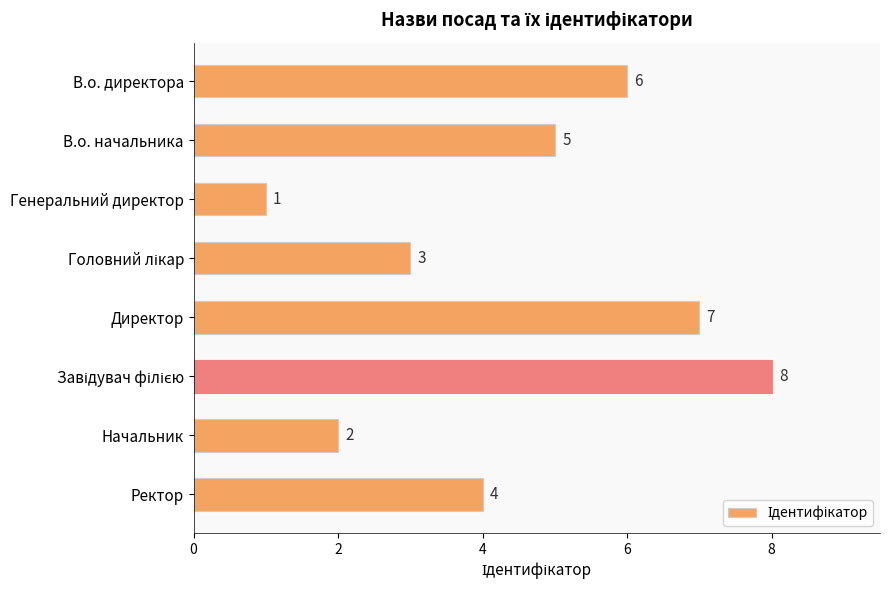

What is the label of the 5th bar from the top?

Директор